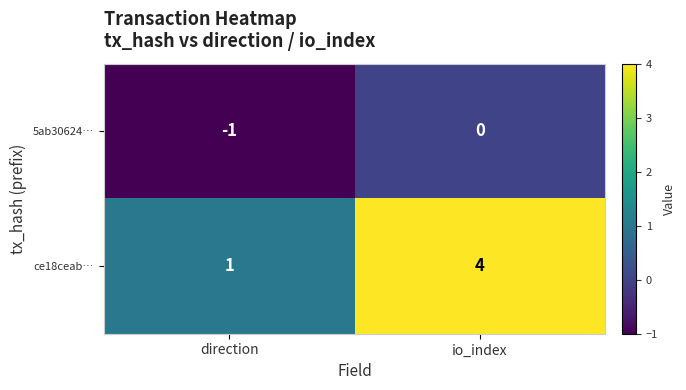

Which series has the largest total across all categories?

ce18ceab…